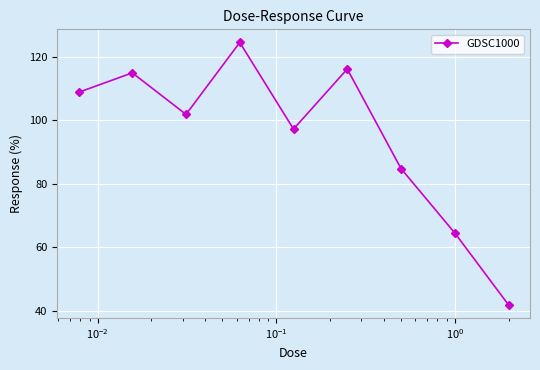

What is the greatest value displayed?

124.5